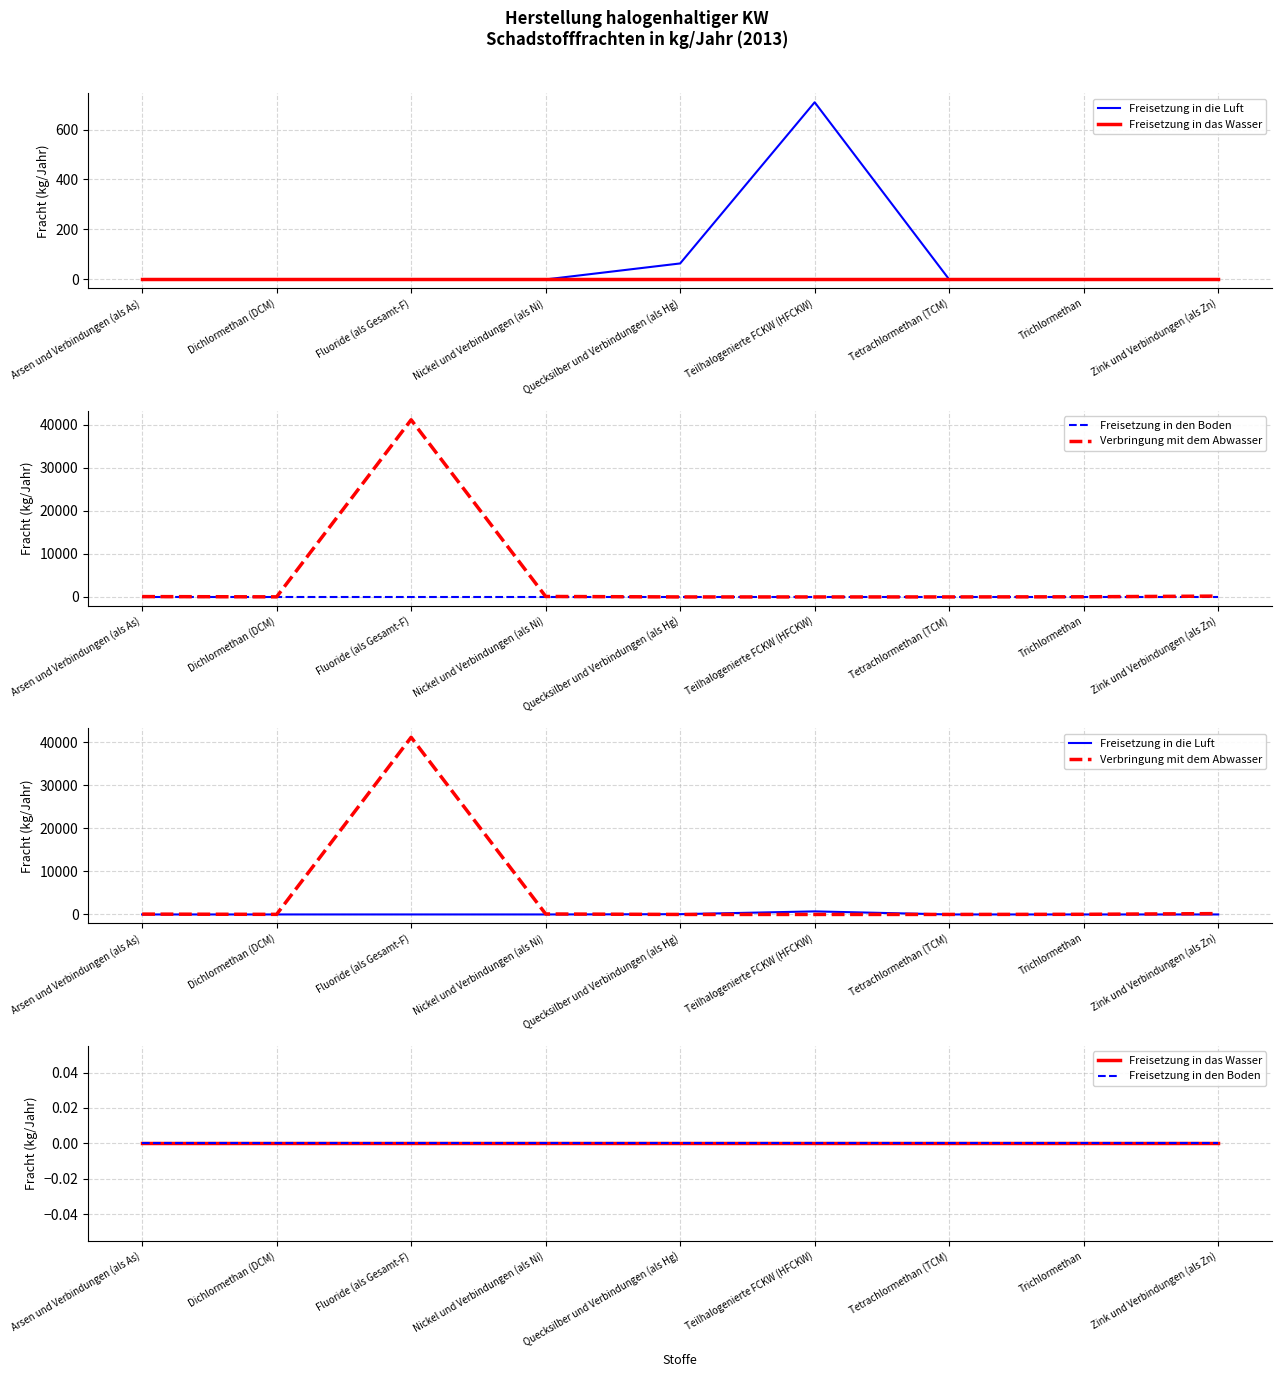

Reading right to left, what are all the values shown in this chart?

Freisetzung in die Luft: 0	0	0	709	64	0	0	0	0
Freisetzung in das Wasser: 0	0	0	0	0	0	0	0	0
Freisetzung in den Boden: 0	0	0	0	0	0	0	0	0
Verbringung mit dem Abwasser: 196	34	4	0	2	110	41100	23	79